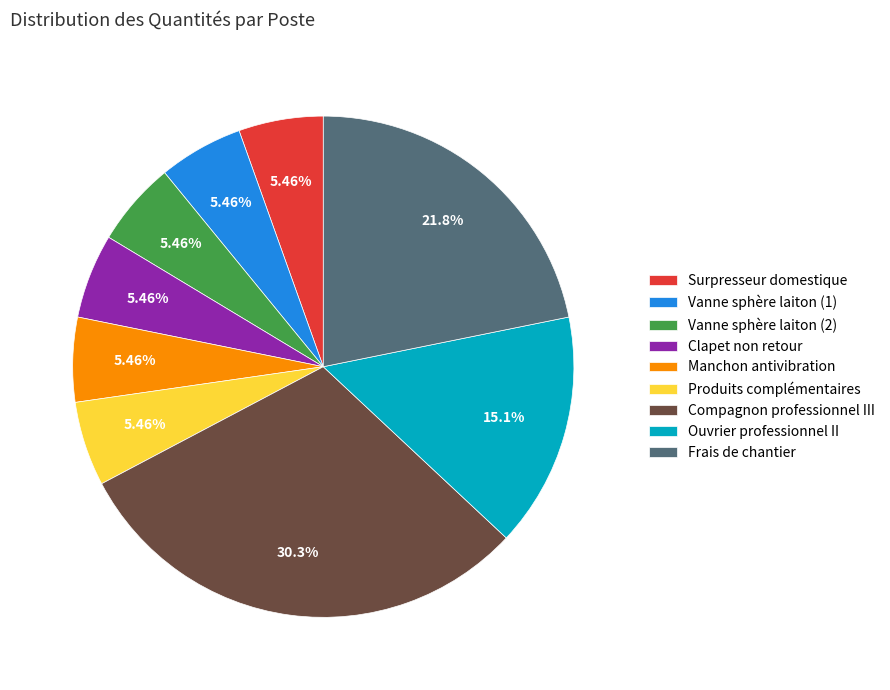

Does Frais de chantier account for over 50% of the chart?

No